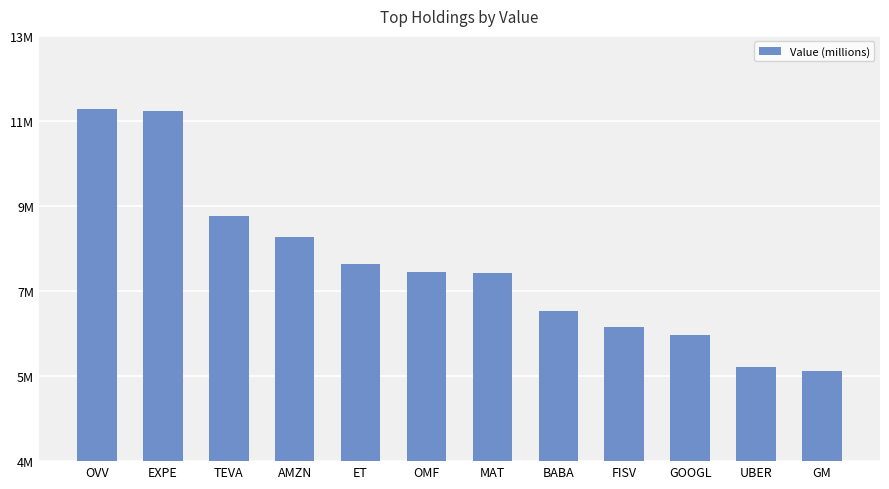

What is the minimum value shown in the chart?

6023000